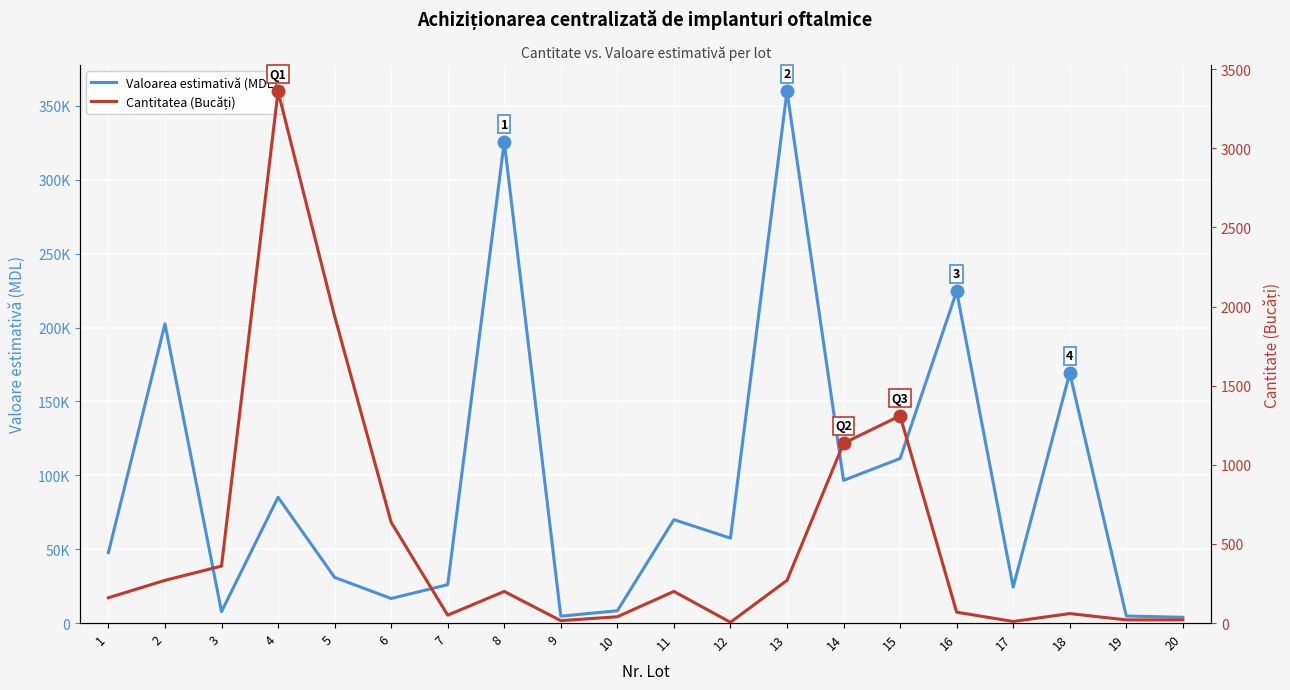

List the labels in order of Valoarea estimativă (MDL) value, largest first.

13, 8, 16, 2, 18, 15, 14, 4, 11, 12, 1, 5, 7, 17, 6, 10, 3, 19, 9, 20